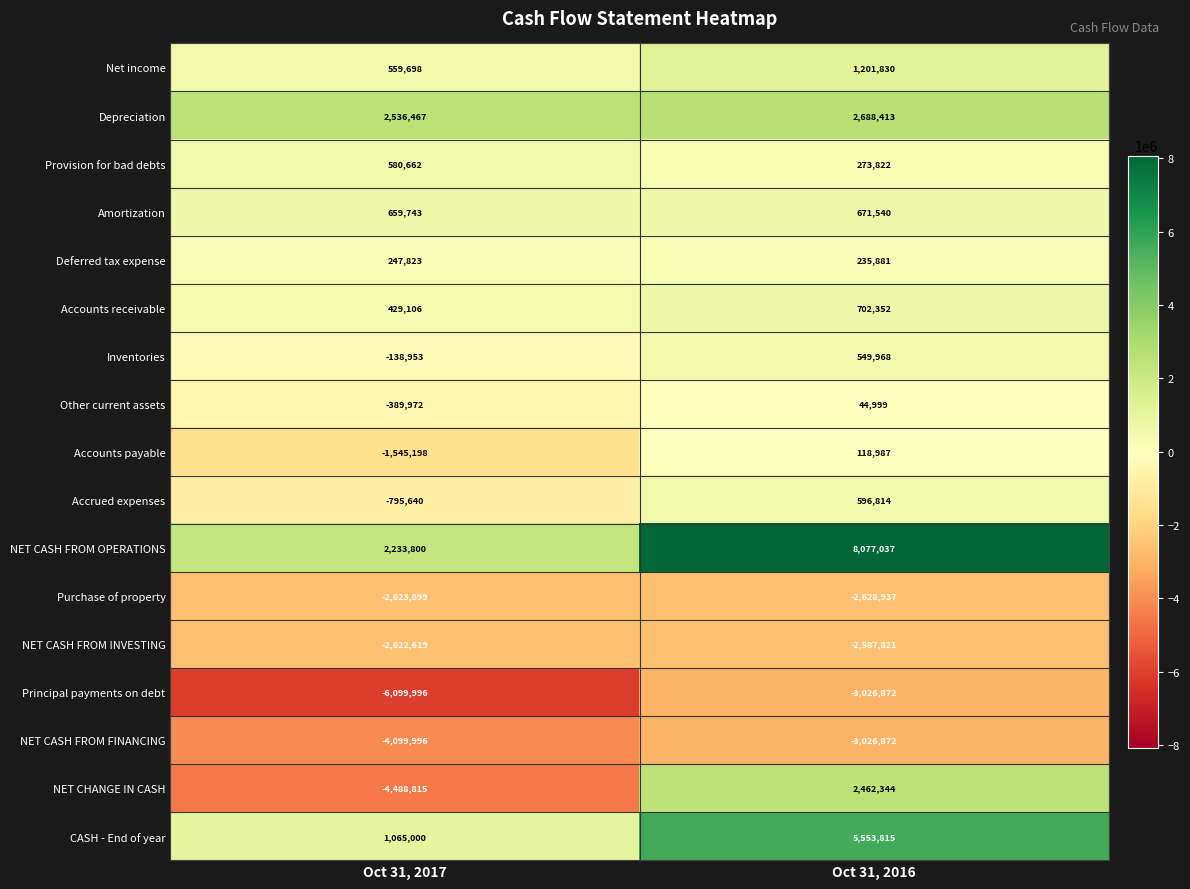

What is the difference between the maximum and minimum values in the Purchase of property series?

5038